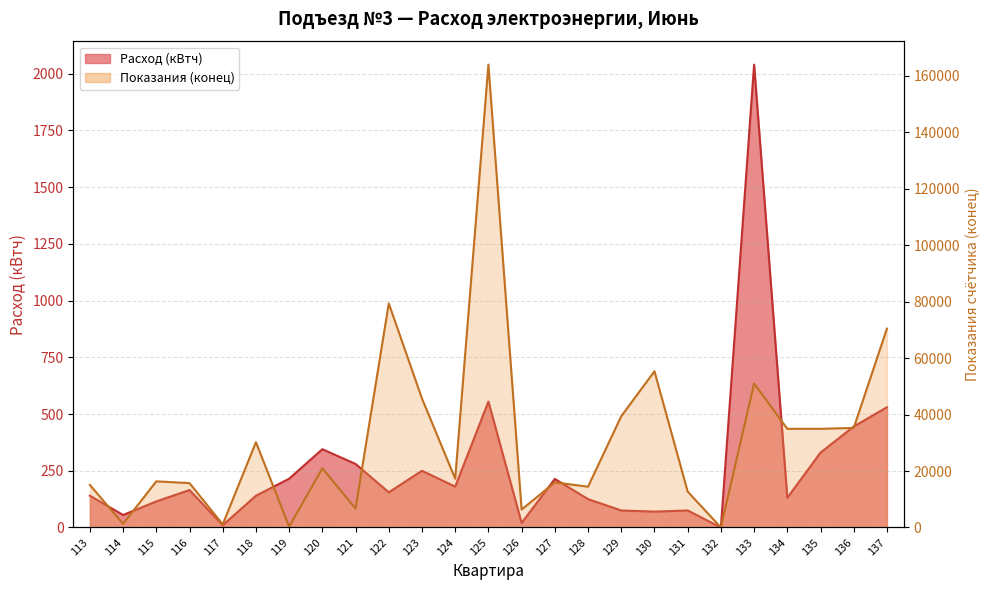

List the labels in order of Расход (кВтч) value, smallest first.

132, 117, 126, 114, 130, 129, 131, 115, 128, 134, 113, 118, 122, 116, 124, 127, 119, 123, 121, 135, 120, 136, 137, 125, 133